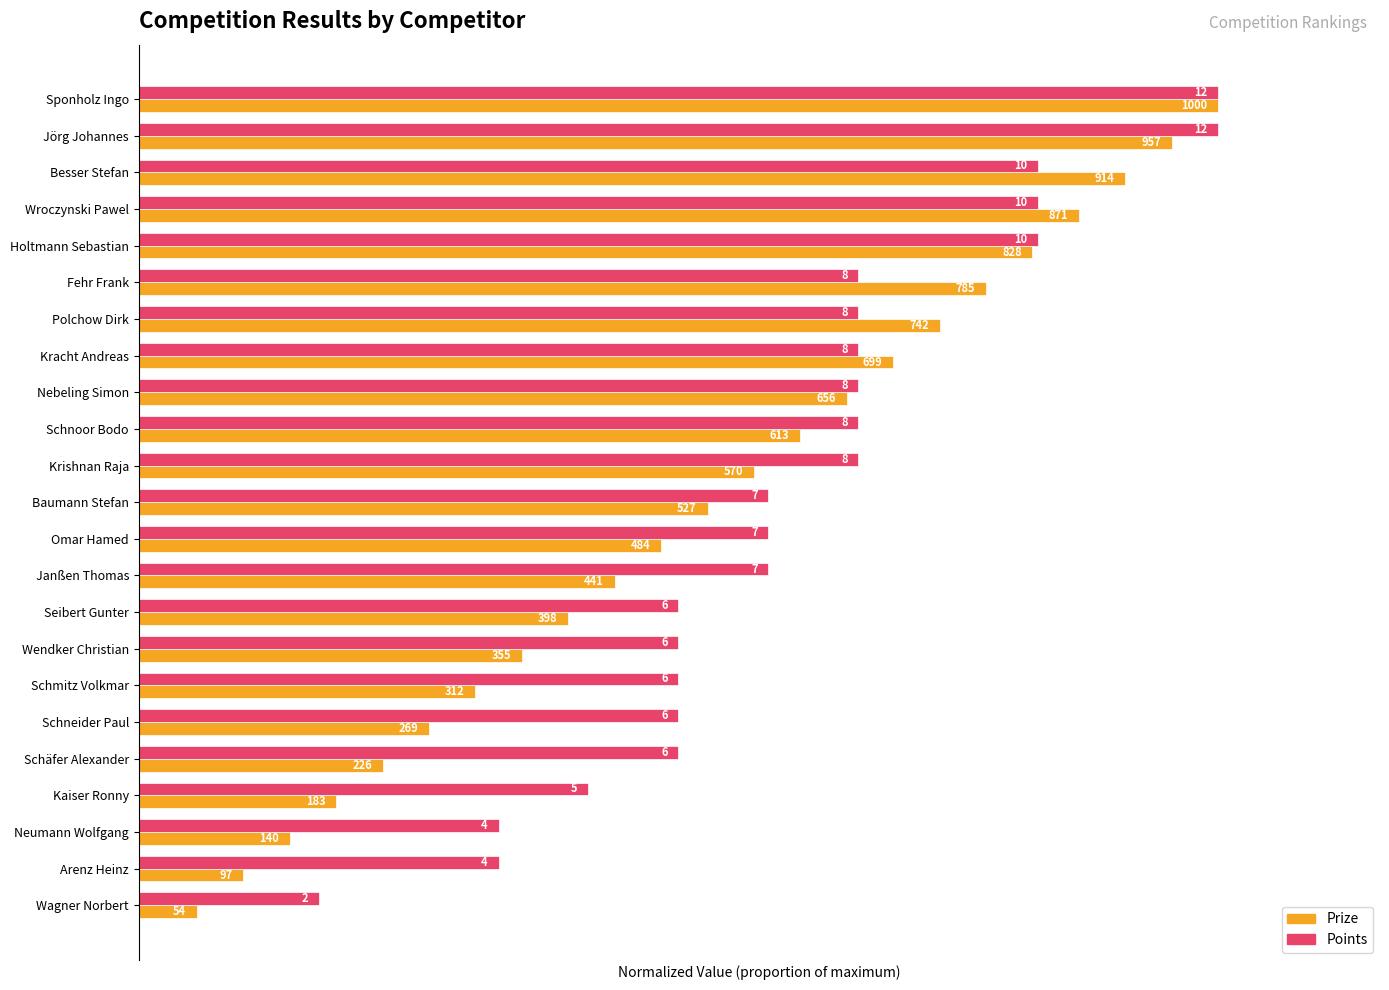

Is it true that Prize (normalized) equals 0.6 at Krishnan Raja?

True